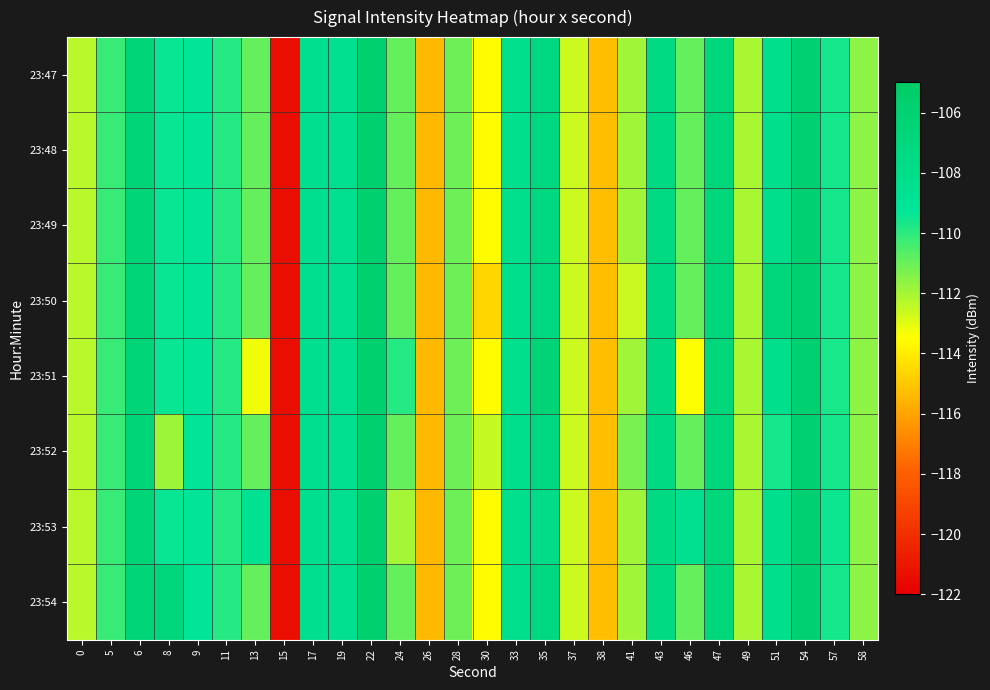

What is the maximum value shown in the chart?

-105.7